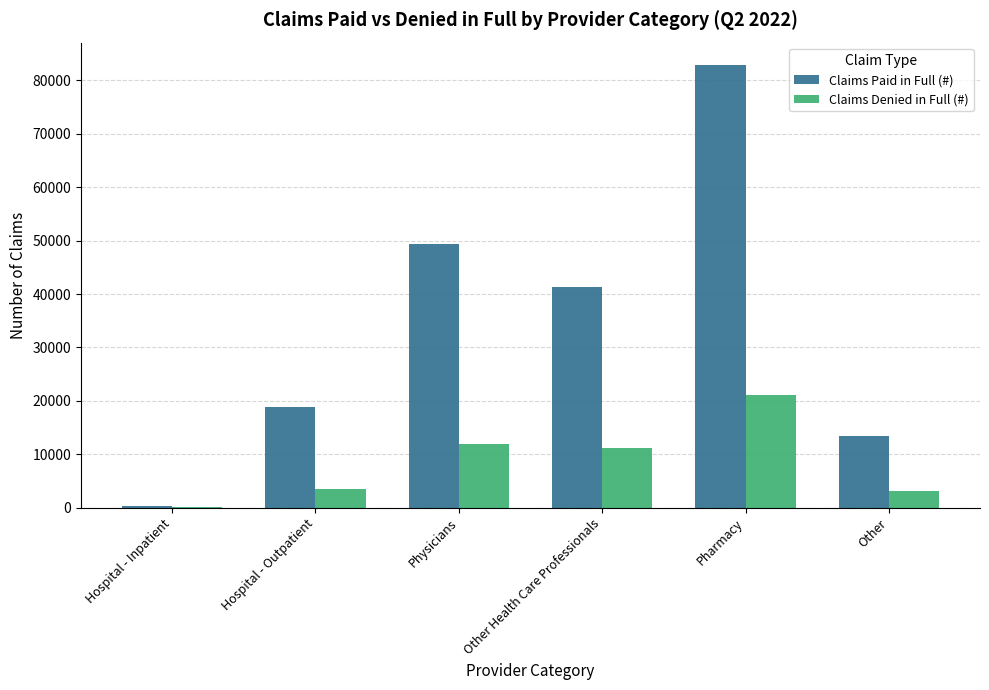

What is the sum of all Claims Denied in Full (#) values?

51183